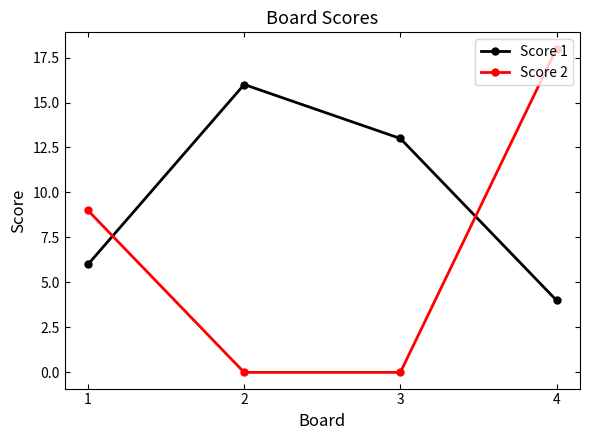

Rank the categories by Score 1 value from lowest to highest.

4, 1, 3, 2